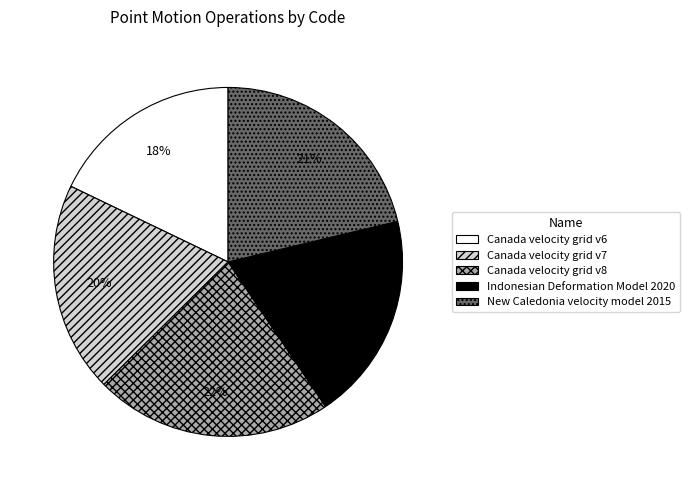

The Indonesian Deformation Model 2020 slice represents 33% of the pie. True or false?

False